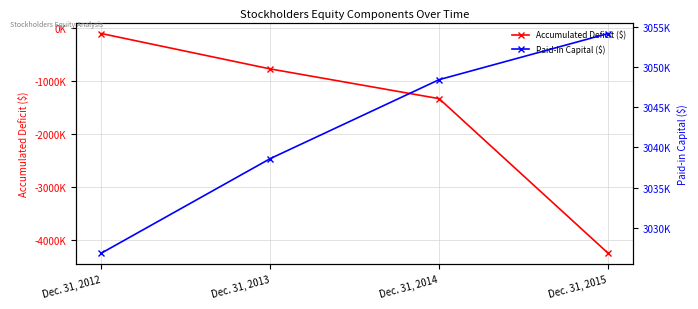

What is the highest value of the Paid-in Capital ($) series?

3054211